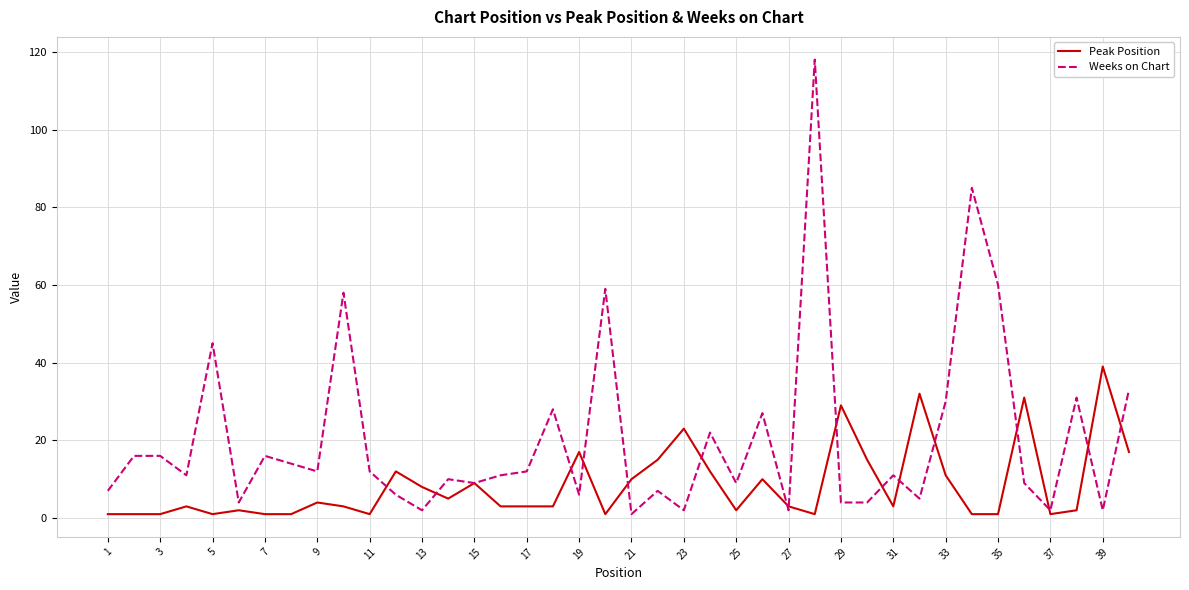

What are all the series names shown in the legend?

Peak Position, Weeks on Chart